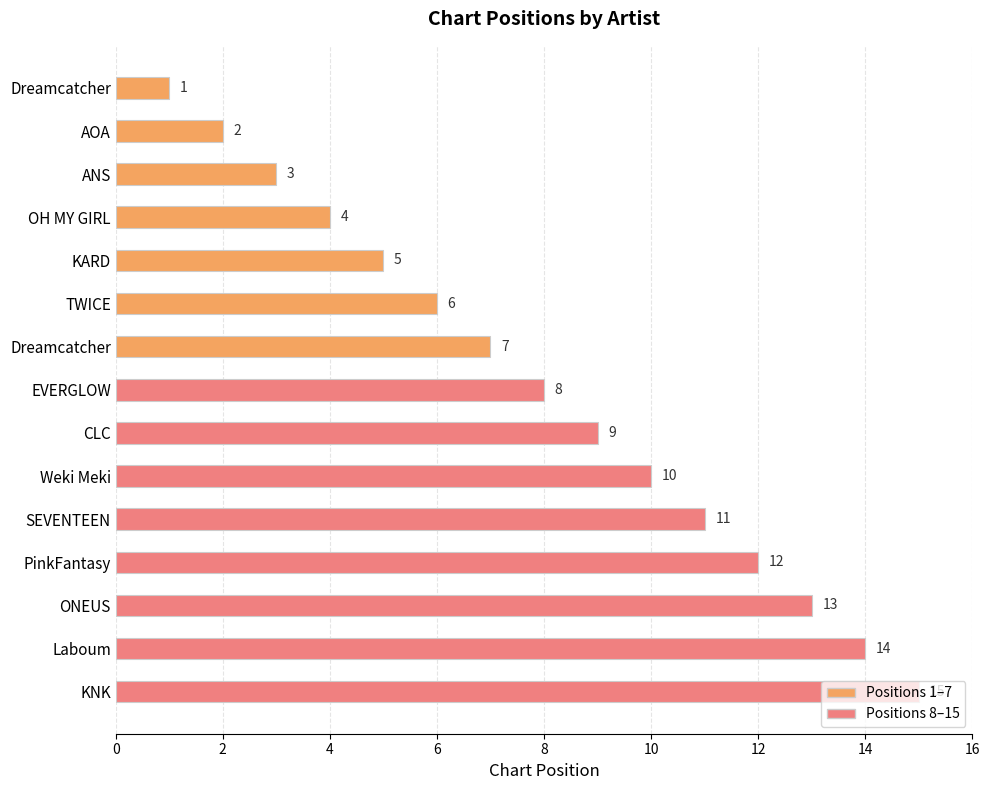

Where is the data nearest to the value 8?

EVERGLOW